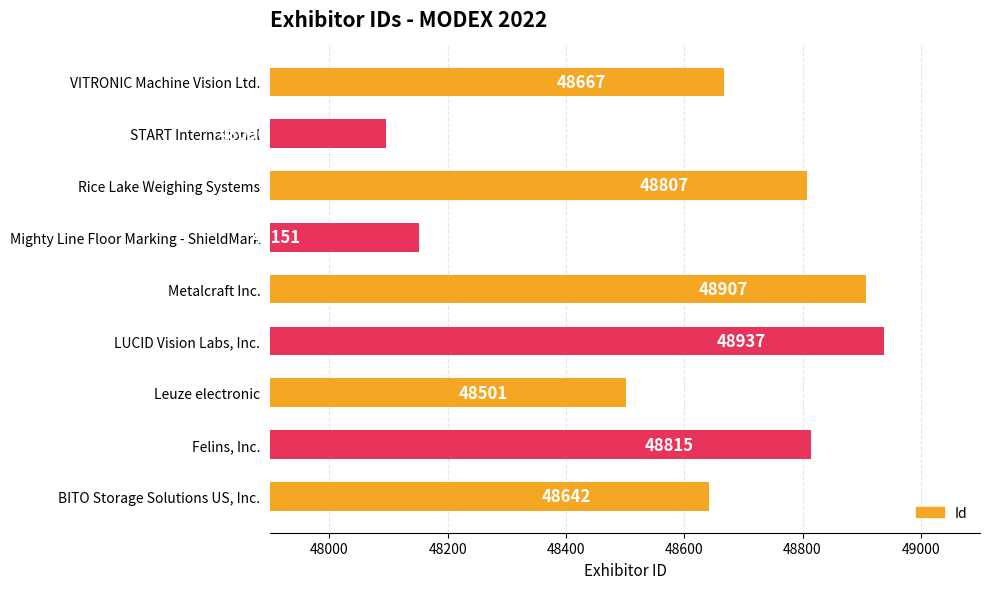

Is it true that the value at VITRONIC Machine Vision Ltd. is 82518?

False